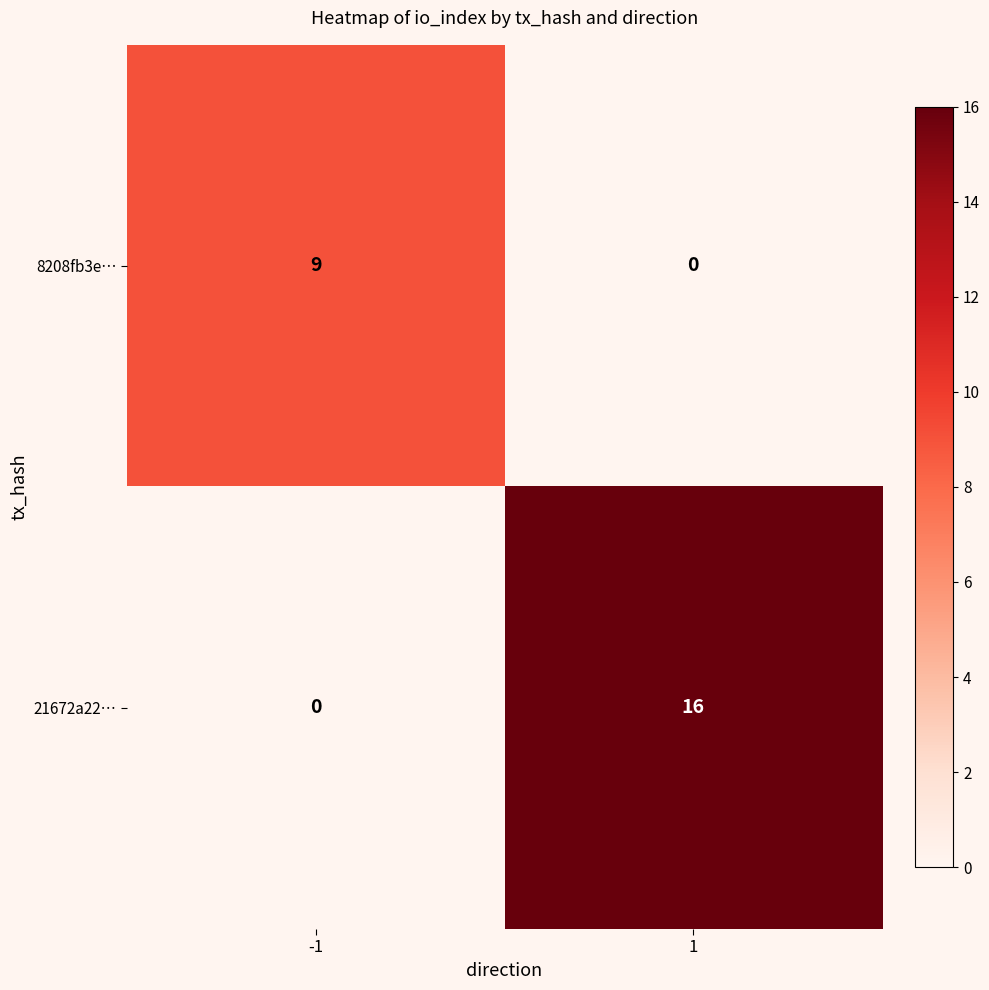

At which category is the sum across all series the highest?

1